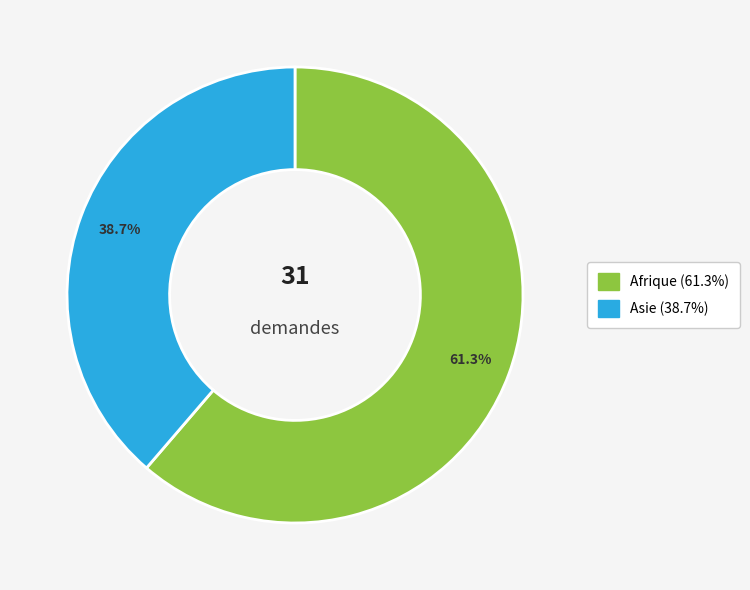

Does any single category account for the majority?

Yes